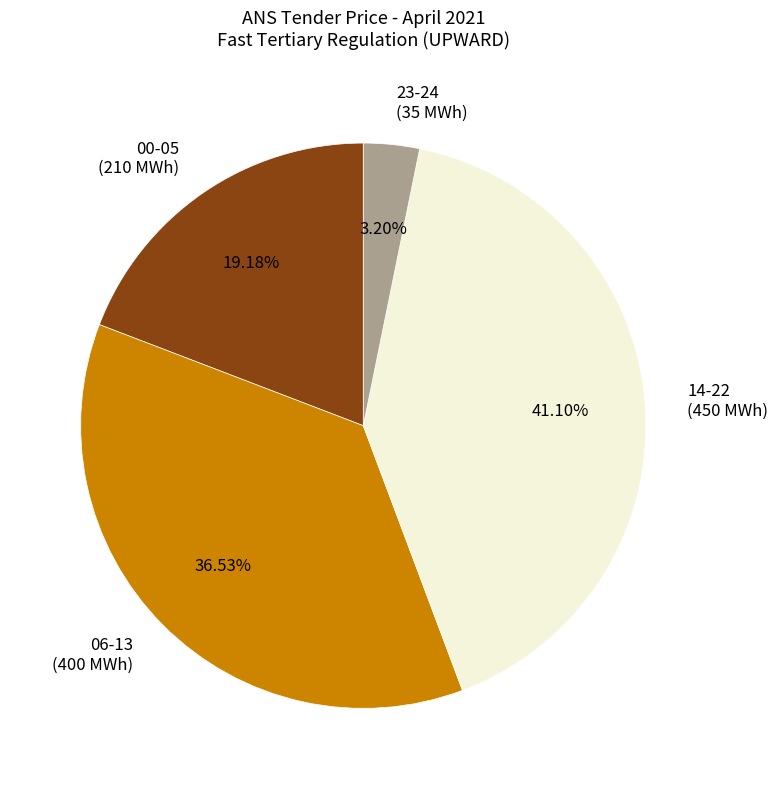

Rank the categories by value from lowest to highest.

23-24 (35 MWh), 00-05 (210 MWh), 06-13 (400 MWh), 14-22 (450 MWh)